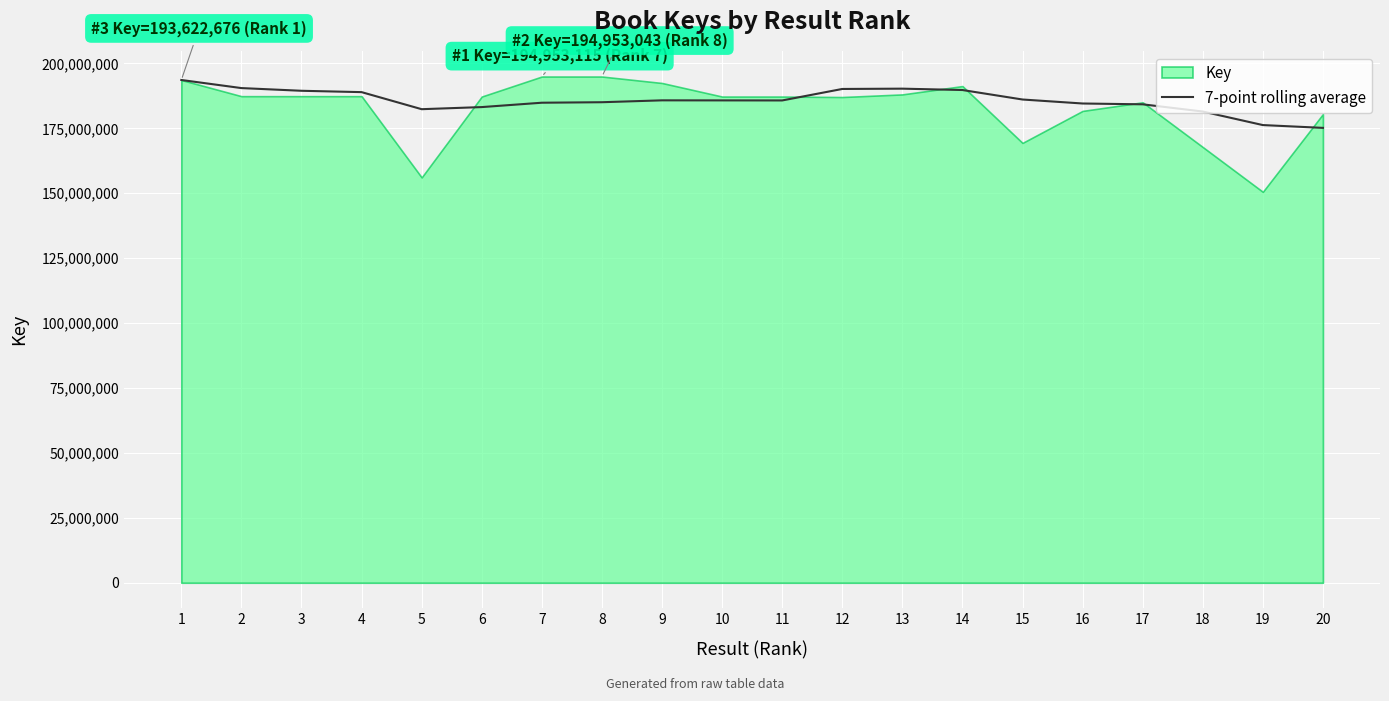

Where is the first local minimum?

5